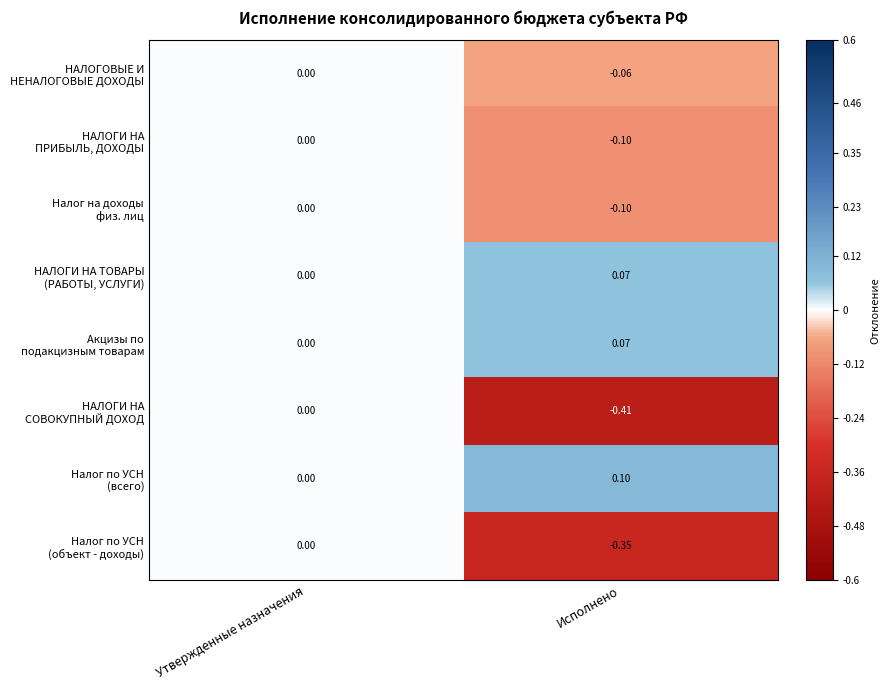

At which category is the sum across all series the highest?

Утвержденные назначения